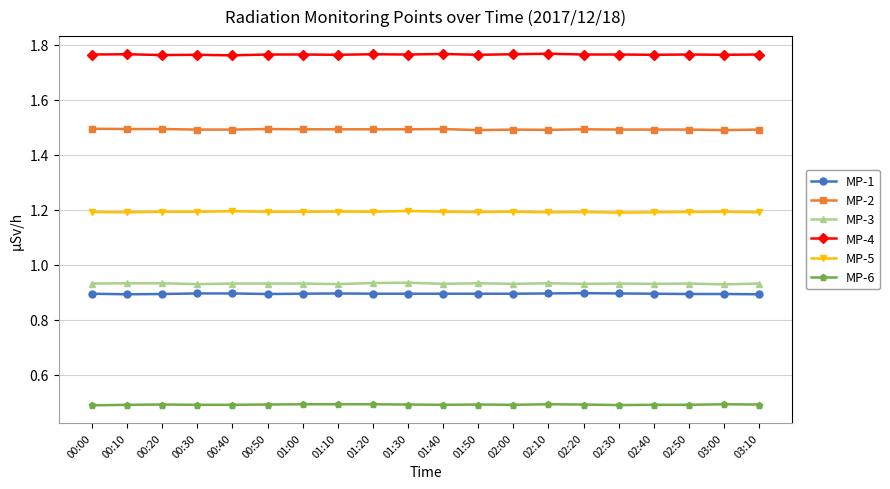

How many data points does each series have?

20